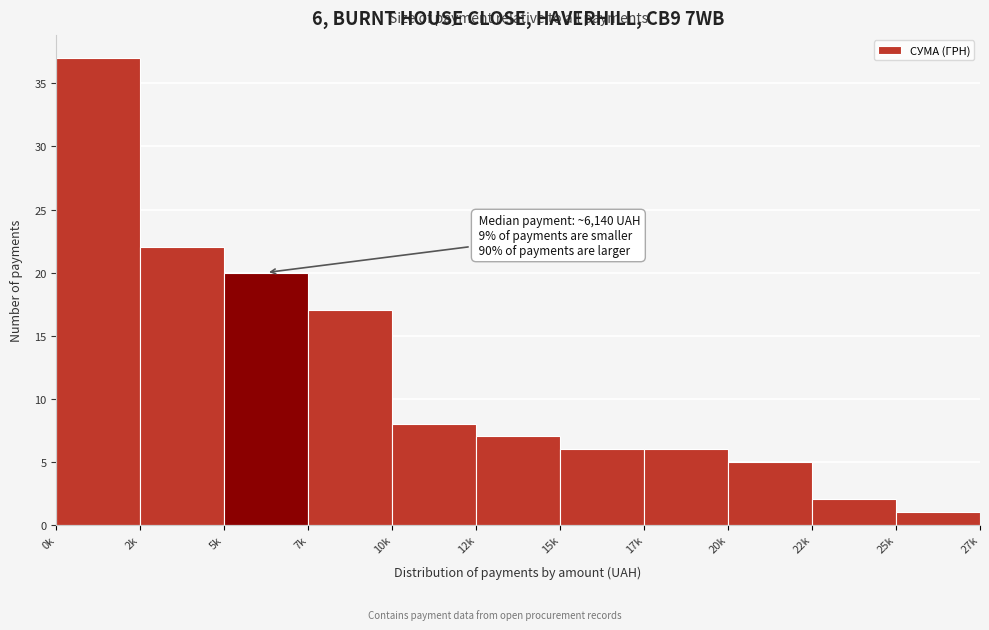

Reading right to left, extract all data points from this chart.

25k=1	22k=2	20k=5	17k=6	15k=6	12k=7	10k=8	7k=17	5k=20	2k=22	0k=37